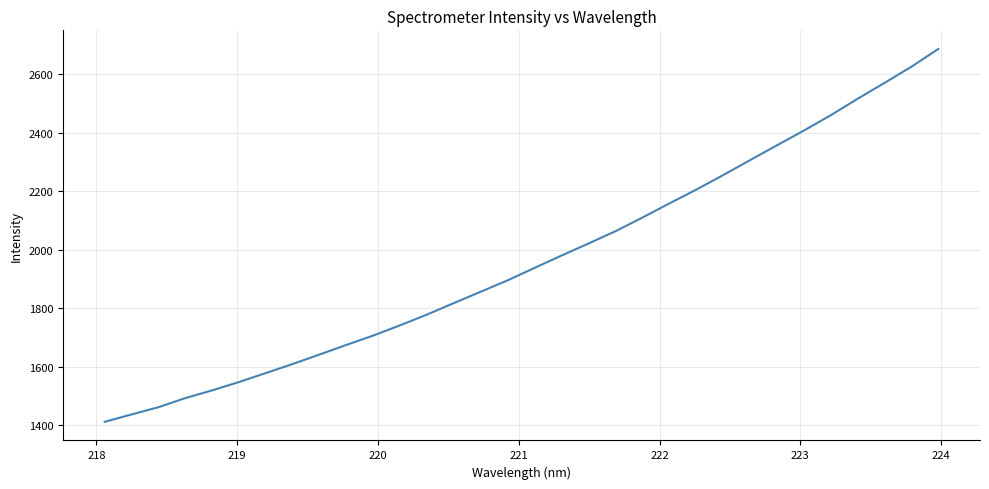

What is the smallest value displayed?

1411.6